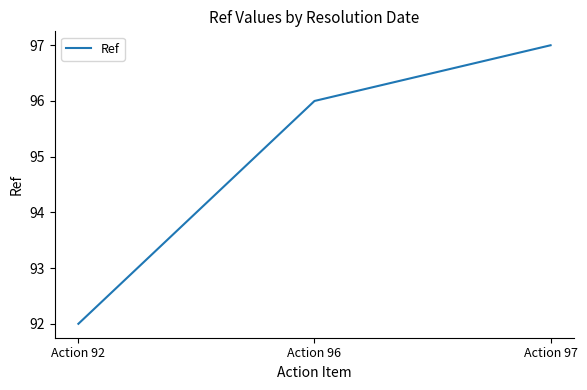

What is the sum of all values?

285